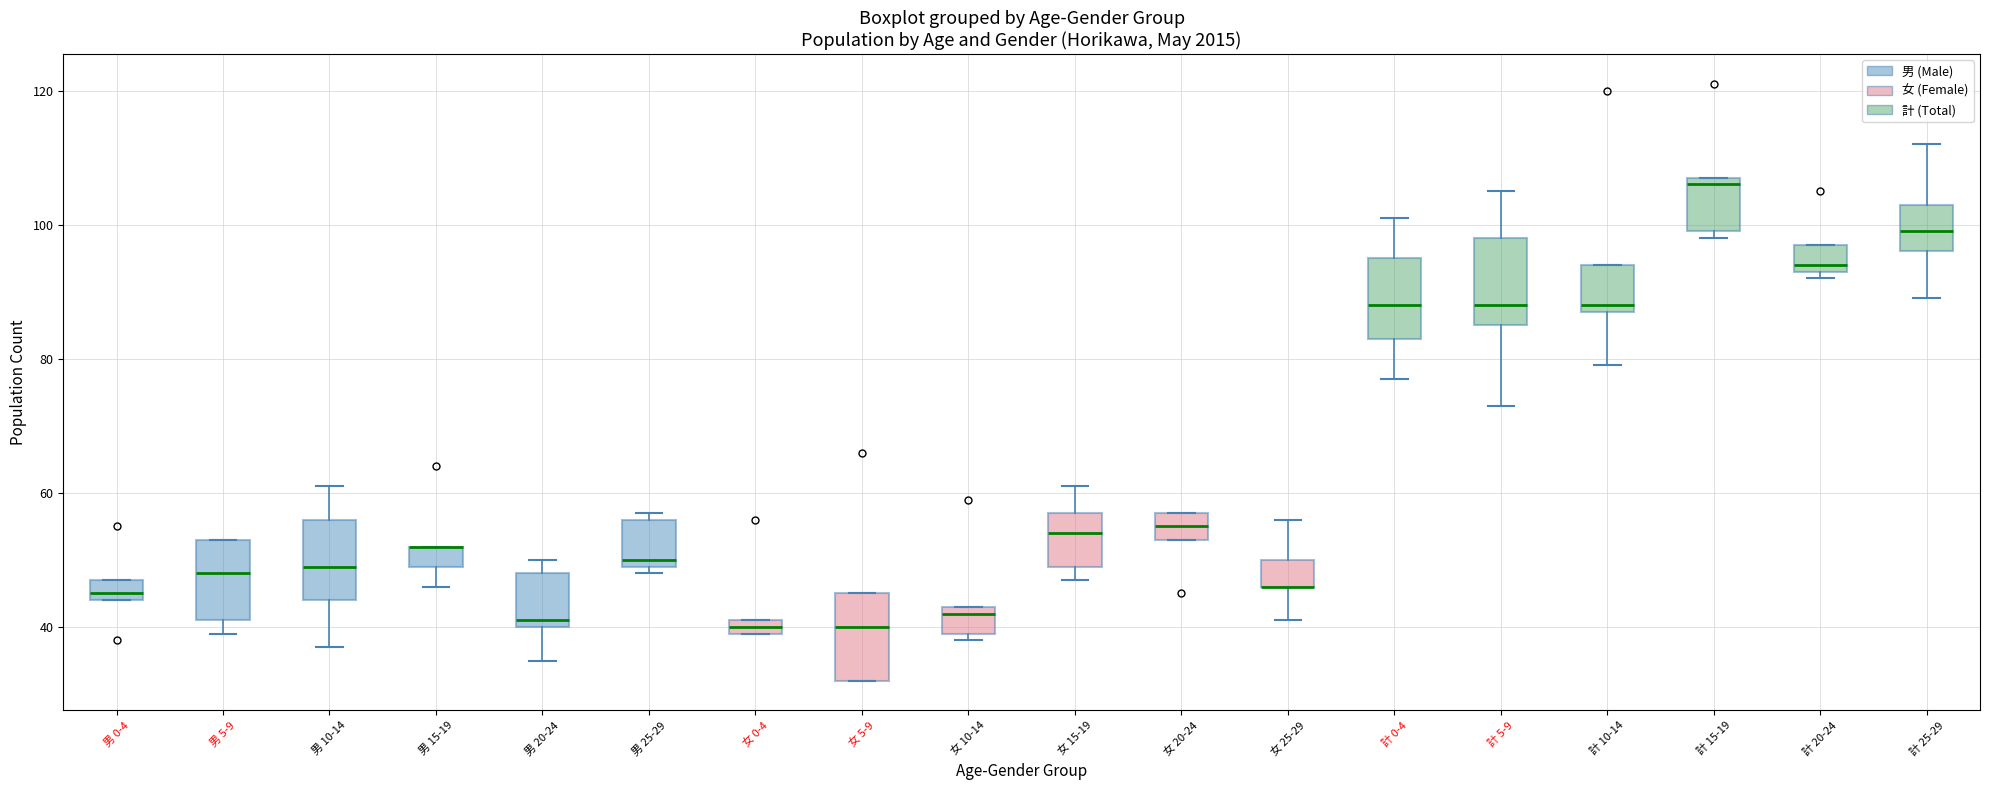

Where is the lower edge of the box for 女 5-9 on the y-axis? The values are not printed on the chart, so give them approximately, as read against the axis.

32